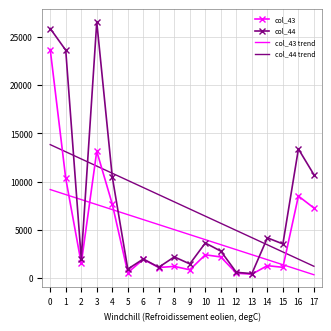

True or false: col_44 trend and col_44 cross at least once.

True